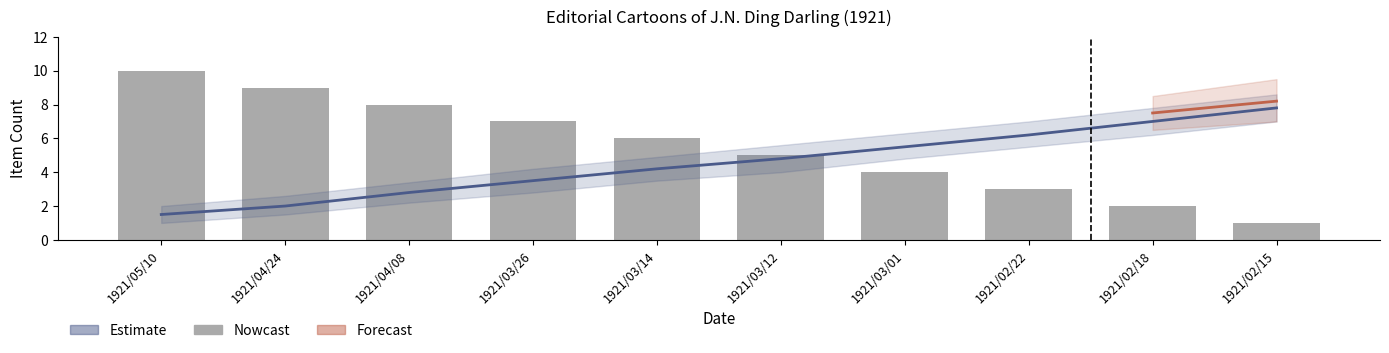

Does the chart contain any negative values?

No